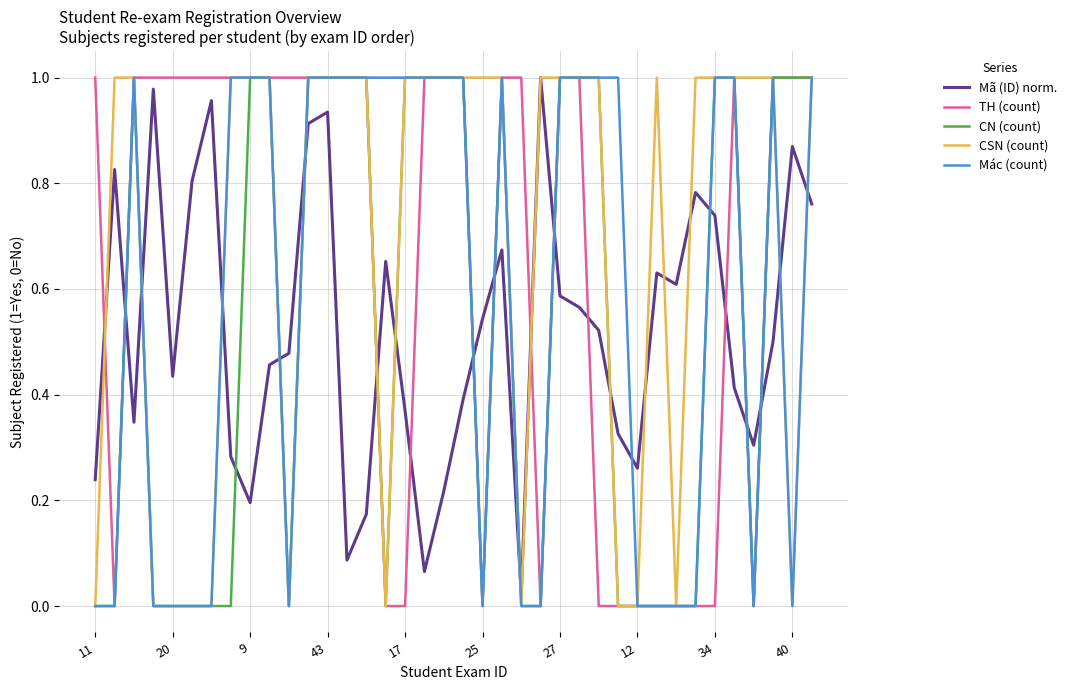

The value of CN (count) at 25 is 0.5. True or false?

False